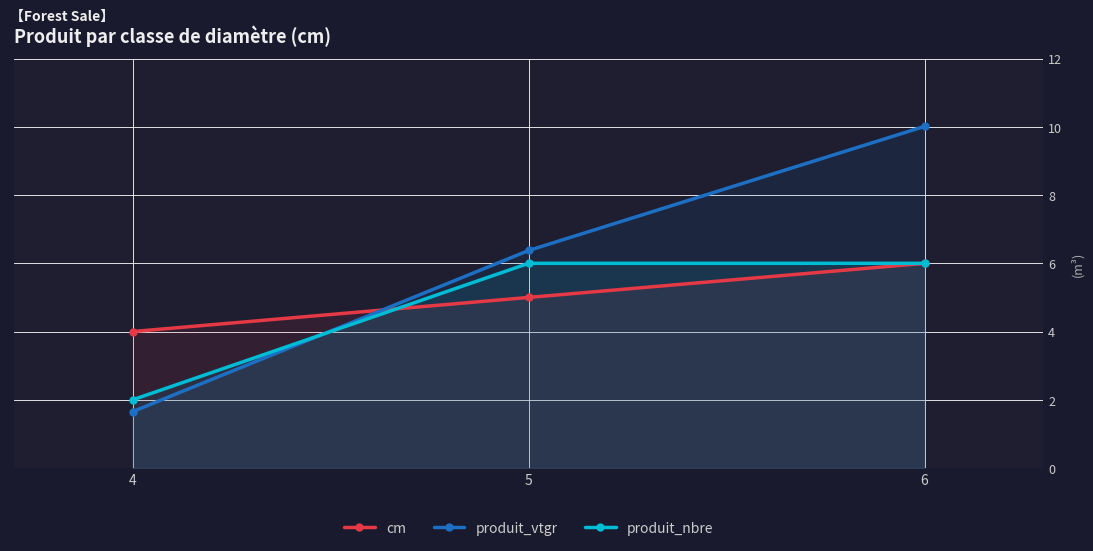

Rank the series at 6 from lowest to highest value.

cm, produit_nbre, produit_vtgr